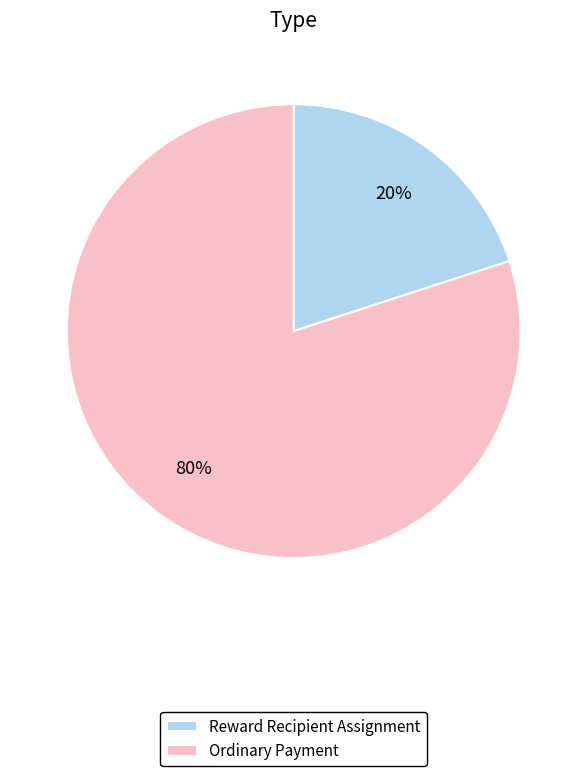

Is the sum of Reward Recipient Assignment and Ordinary Payment greater than half?

Yes